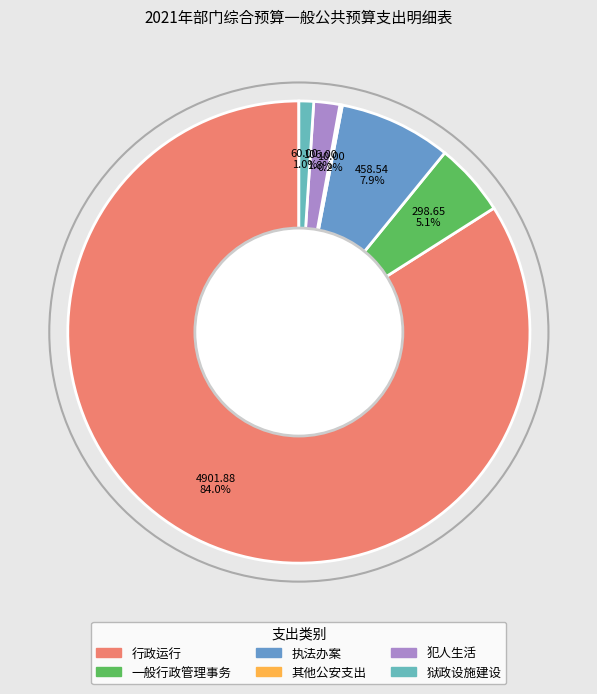

The 一般行政管理事务 slice represents 16% of the pie. True or false?

False